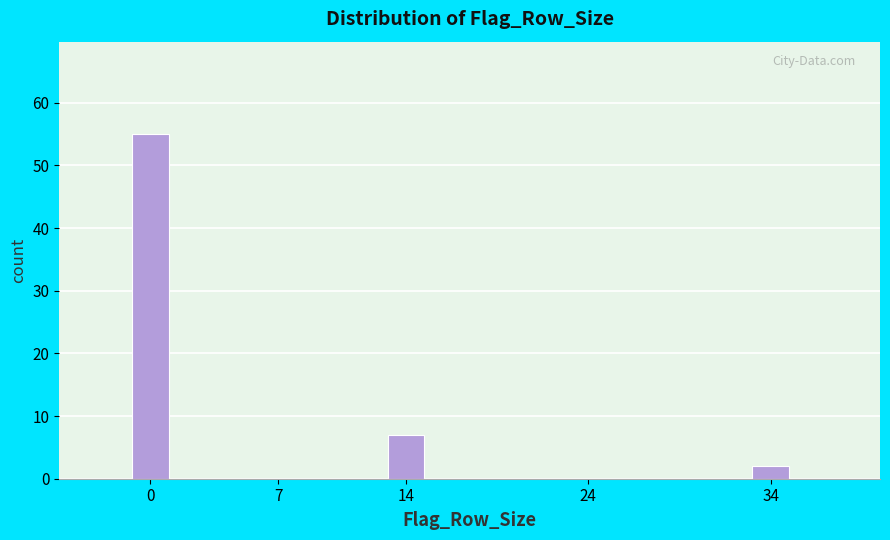

Reading left to right, transcribe all the data shown in this chart.

0=55	7=0	14=7	24=0	34=2